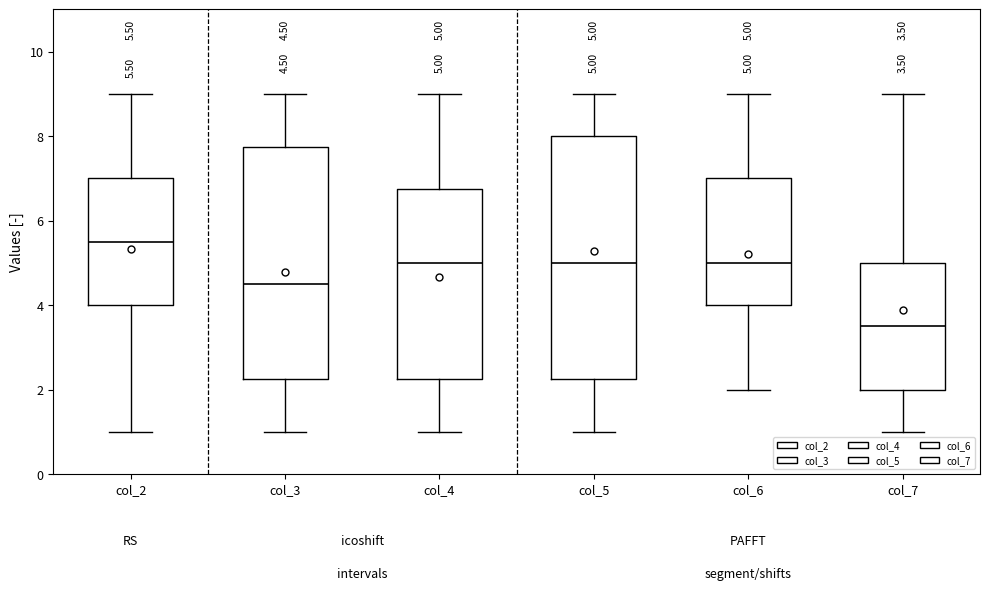

Which box's median line is the highest?

col_2